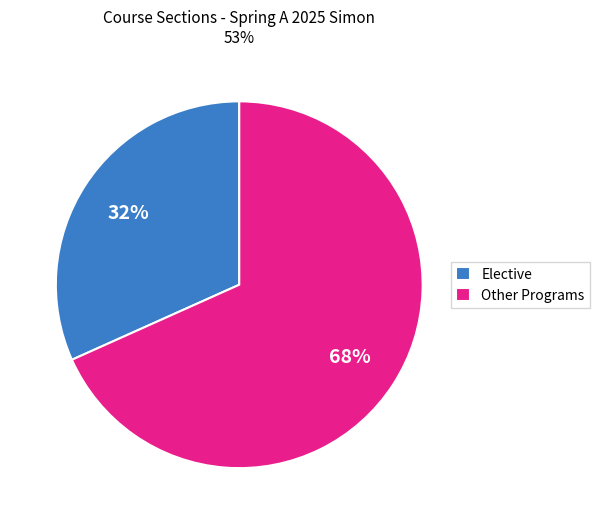

To the nearest percent, what is the combined percentage of Elective and Other Programs?

100%